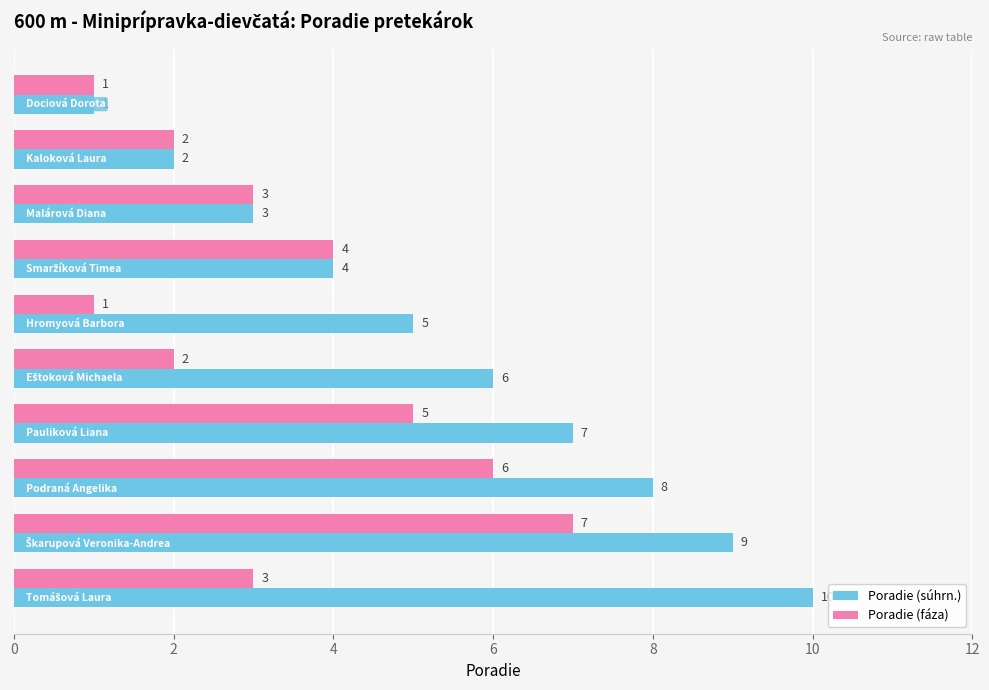

What is the maximum value for Poradie (fáza)?

7